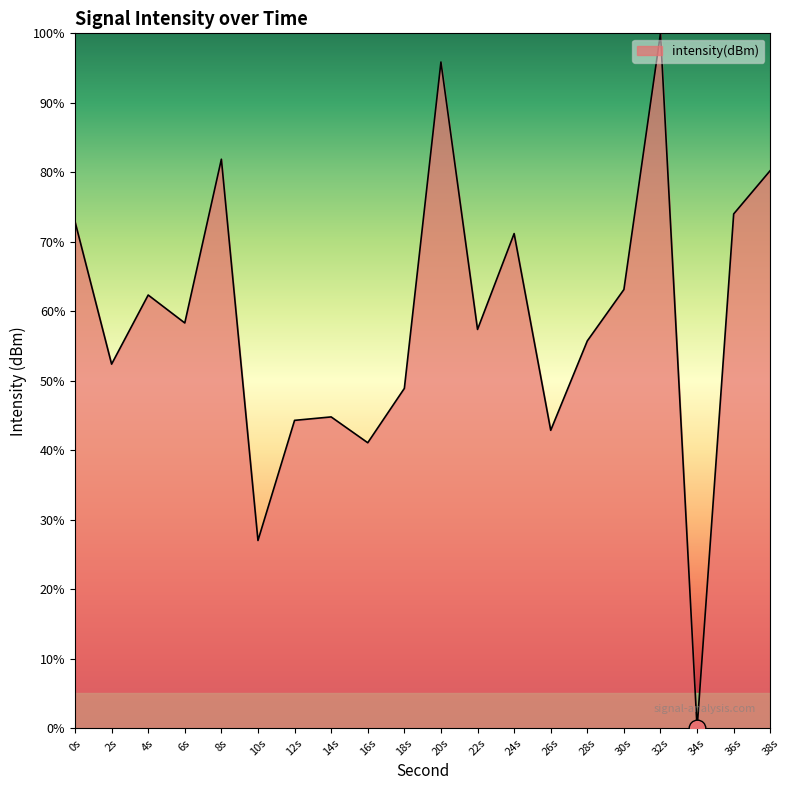

Is this an area chart (filled region under the line)?

Yes